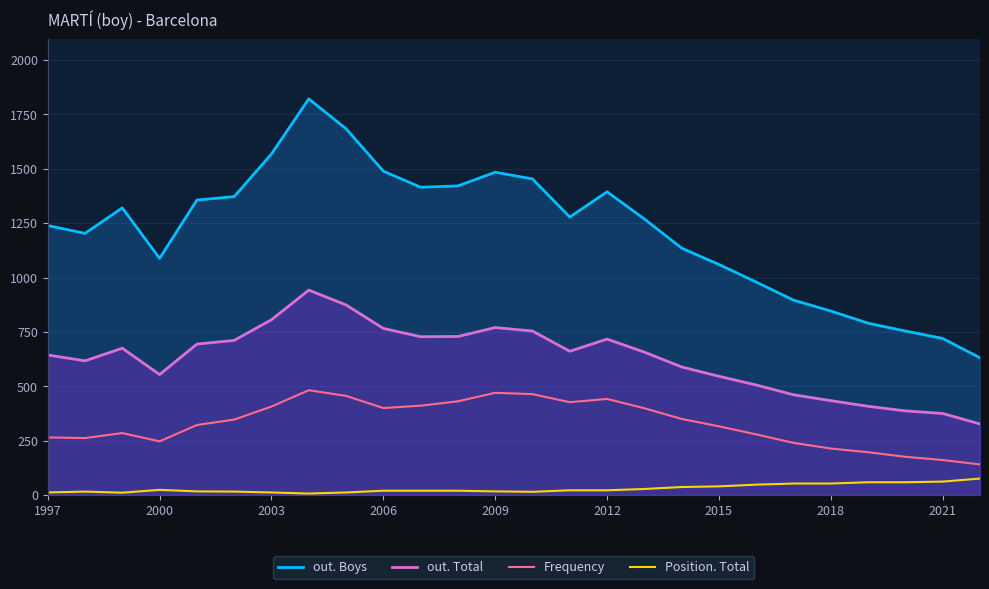

The Frequency series shows 424 at 20. True or false?

False